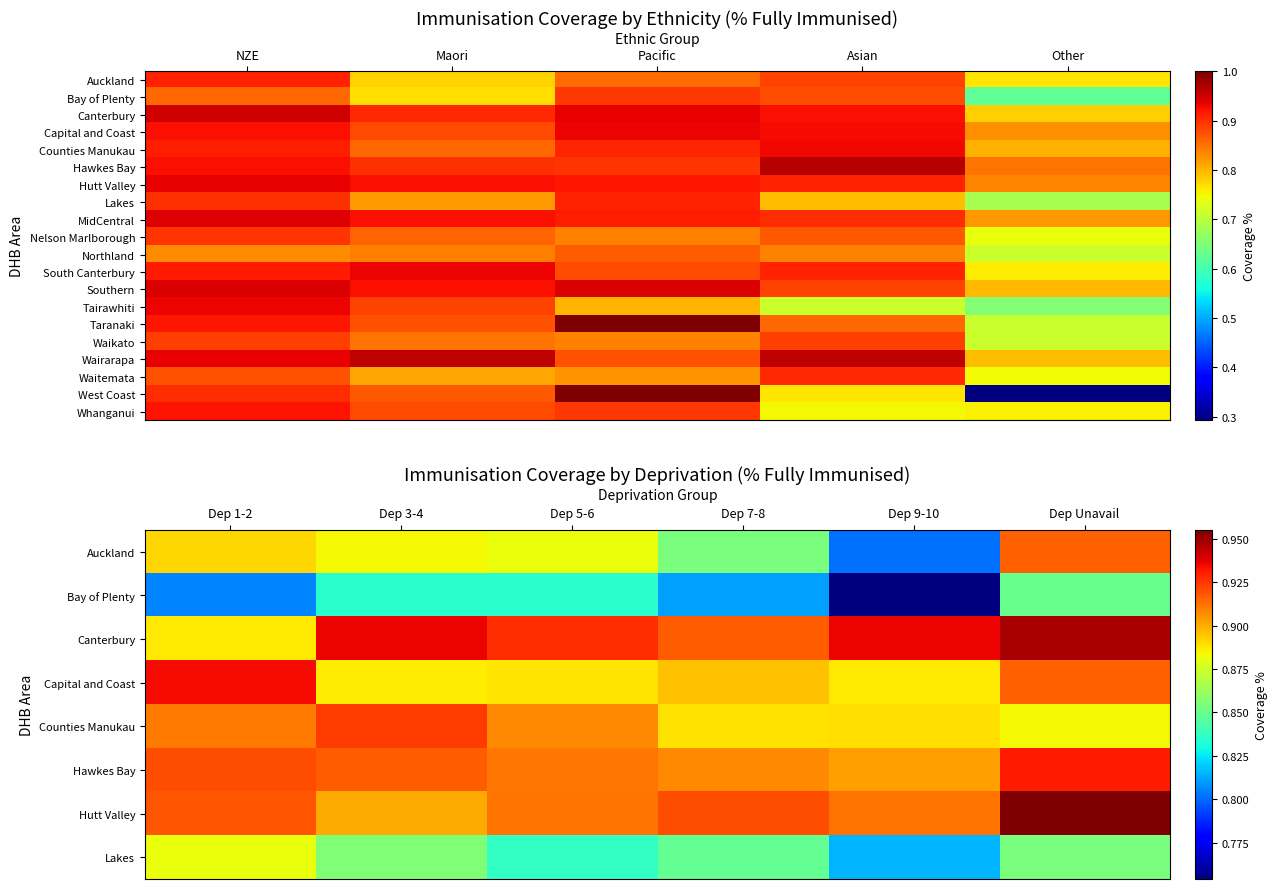

What is the average value of the Hawkes Bay series?

0.9